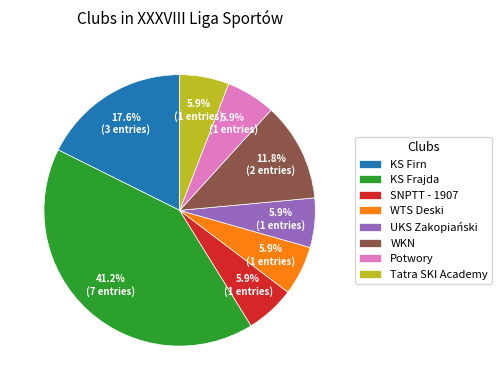

Is it true that KS Frajda is 41% of the pie?

True